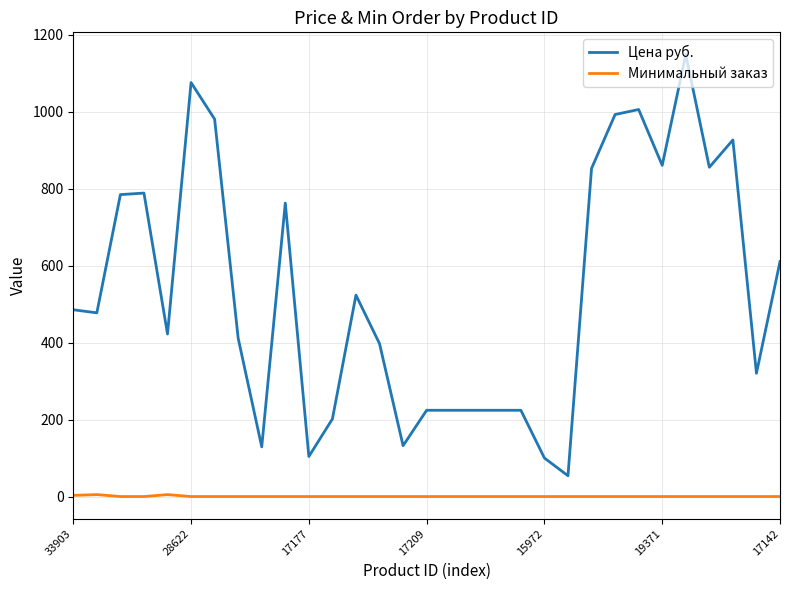

True or false: Цена руб. and Минимальный заказ cross at least once.

False